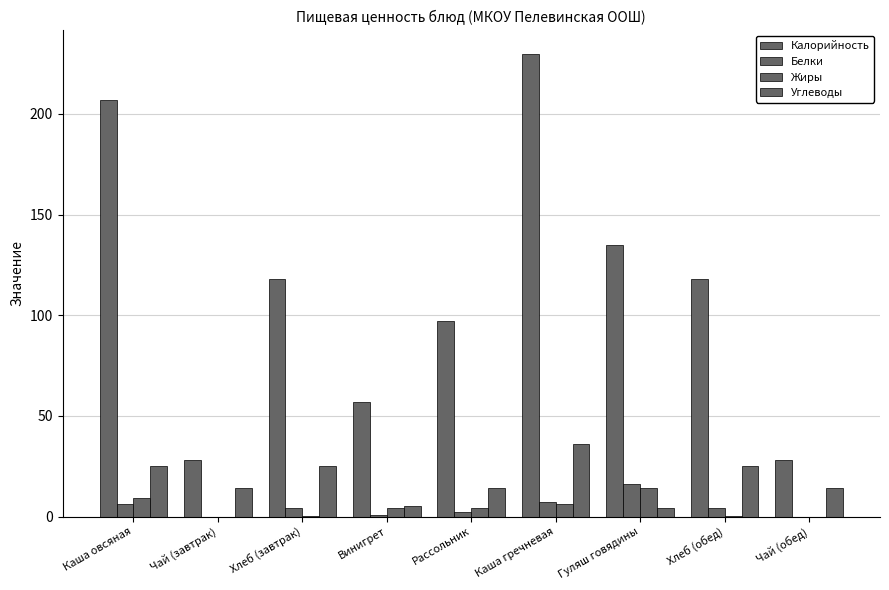

Which series changed the most between Хлеб (завтрак) and Винигрет?

Калорийность